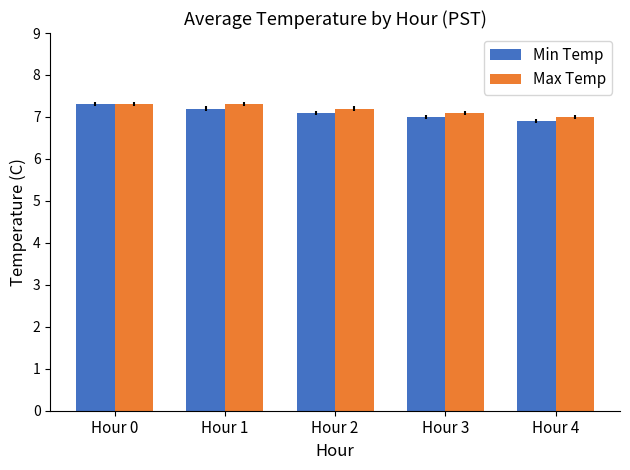

What are all the series names shown in the legend?

Min Temp, Max Temp